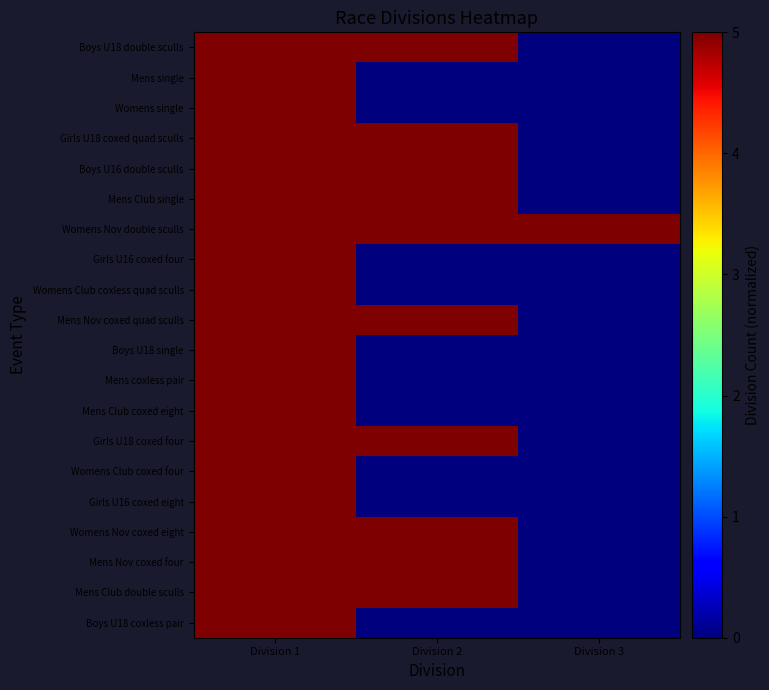

At Division 1, list the series in order from largest to smallest.

Boys U18 double sculls, Mens single, Womens single, Girls U18 coxed quad sculls, Boys U16 double sculls, Mens Club single, Womens Nov double sculls, Girls U16 coxed four, Womens Club coxless quad sculls, Mens Nov coxed quad sculls, Boys U18 single, Mens coxless pair, Mens Club coxed eight, Girls U18 coxed four, Womens Club coxed four, Girls U16 coxed eight, Womens Nov coxed eight, Mens Nov coxed four, Mens Club double sculls, Boys U18 coxless pair